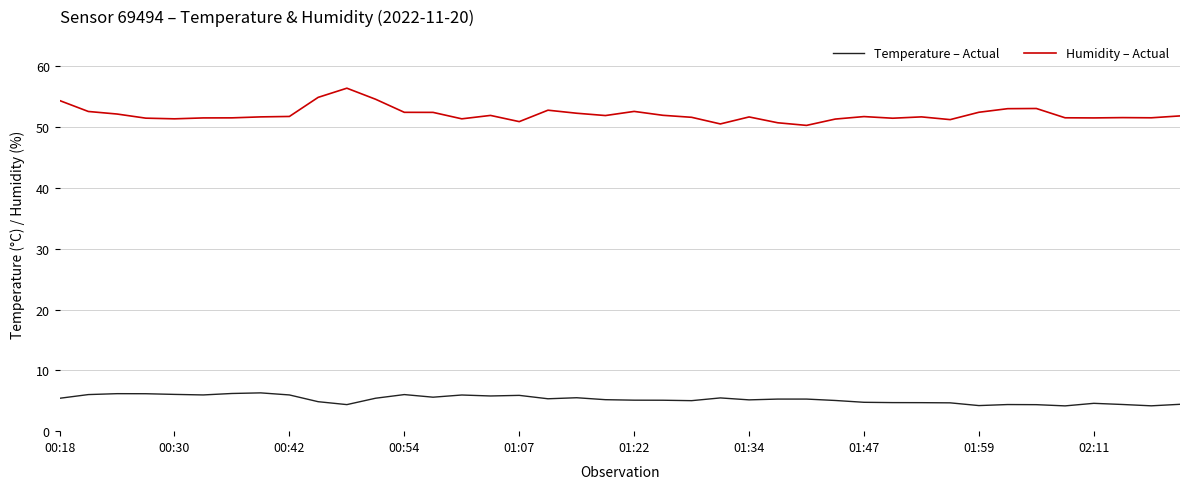

List the series in order of their peak value, lowest first.

Temperature – Actual, Humidity – Actual